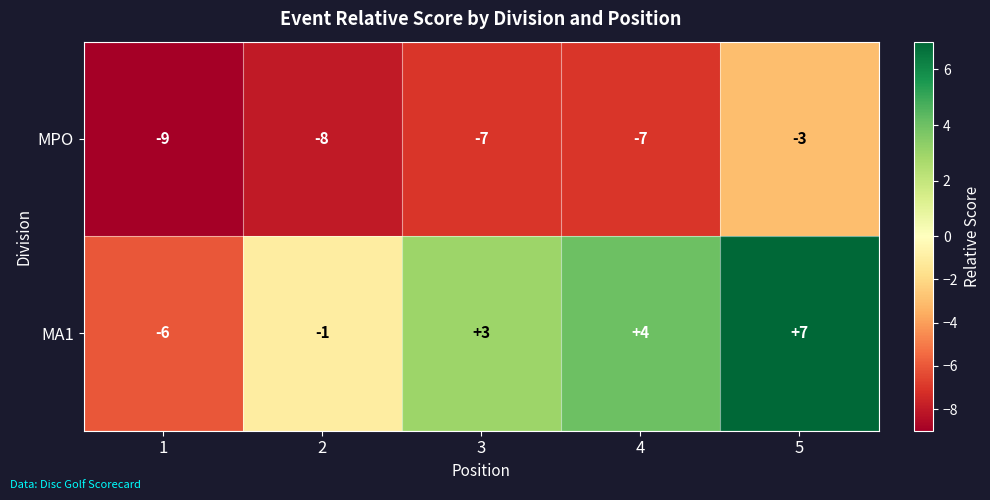

What is the smallest value displayed?

-9